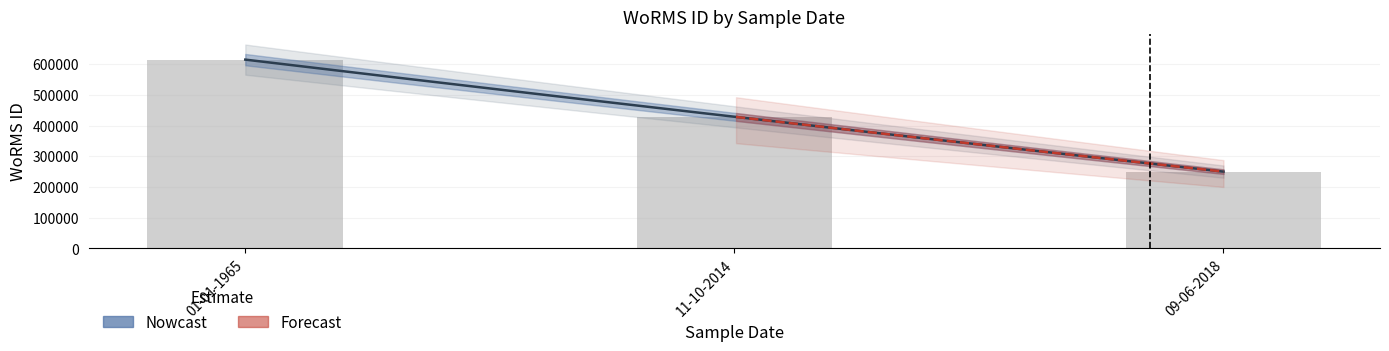

At which category does the chart reach its minimum across all series?

09-06-2018